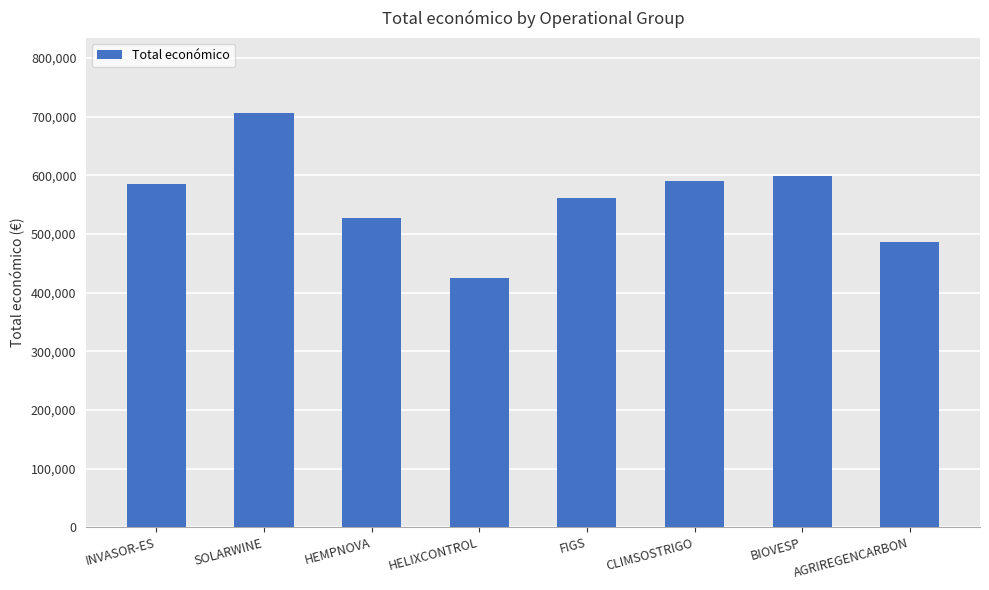

What is the sum of all values?

4479861